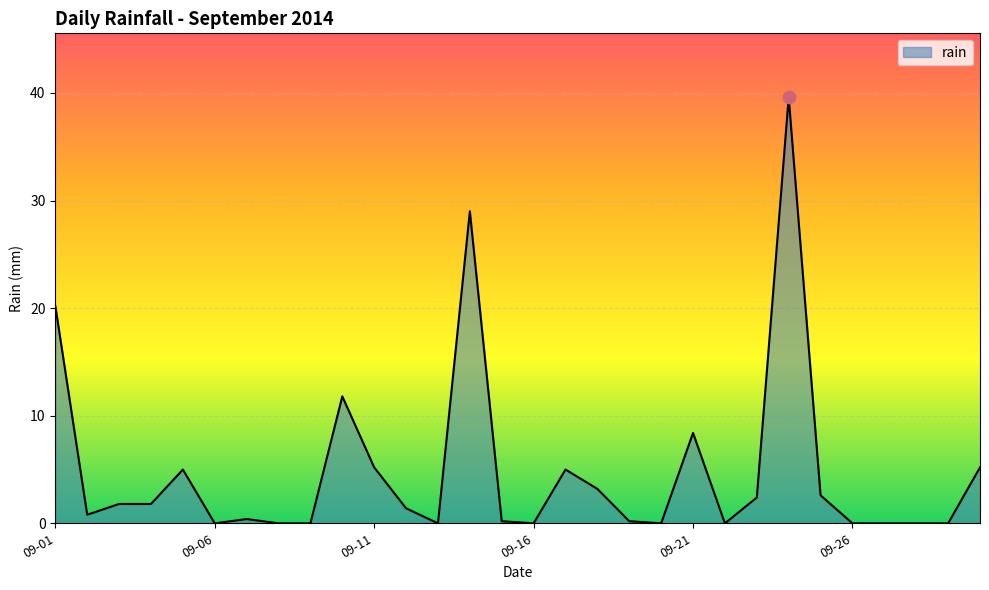

What is the maximum value shown in the chart?

39.6